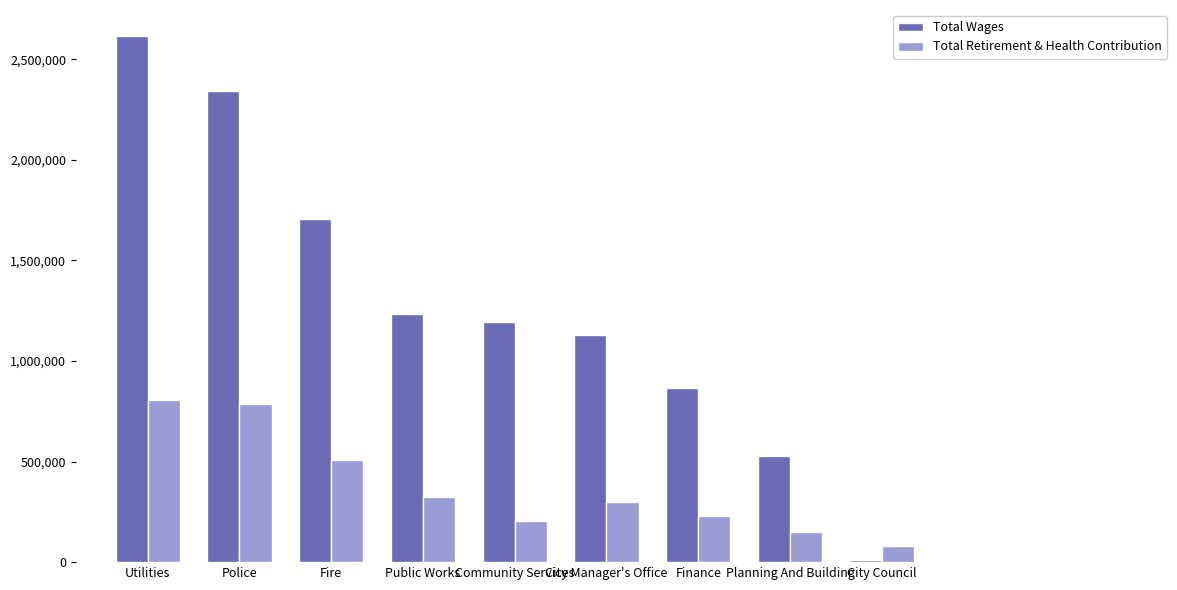

The value of Total Wages at City Manager's Office is 1127923. True or false?

True